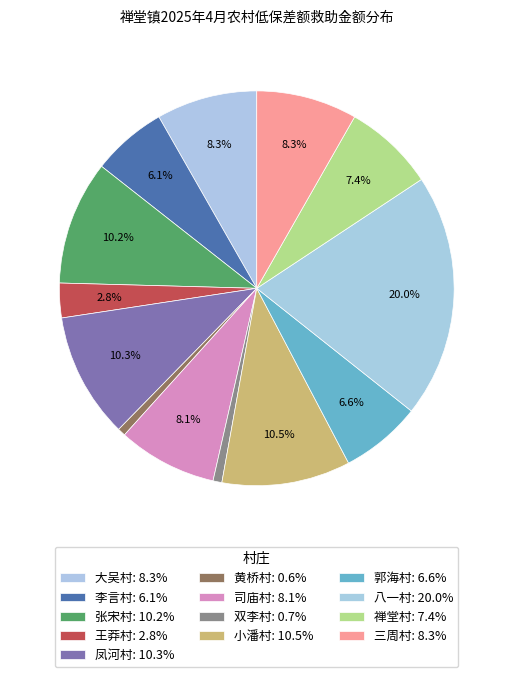

How many slices are in this pie chart?

13